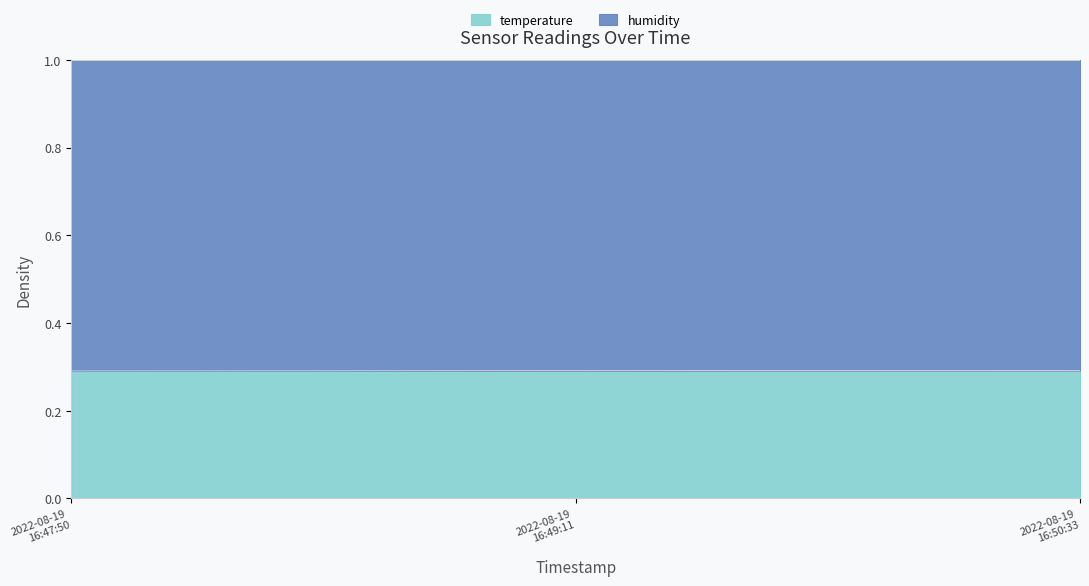

What is the maximum value for temperature?

0.3